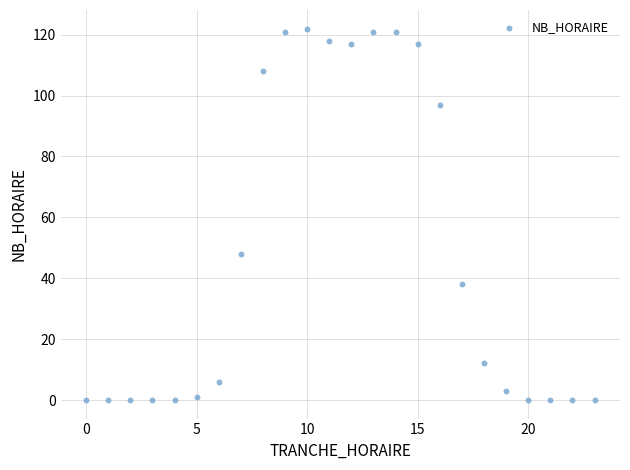

What is the range of X values (max minus min)?

23